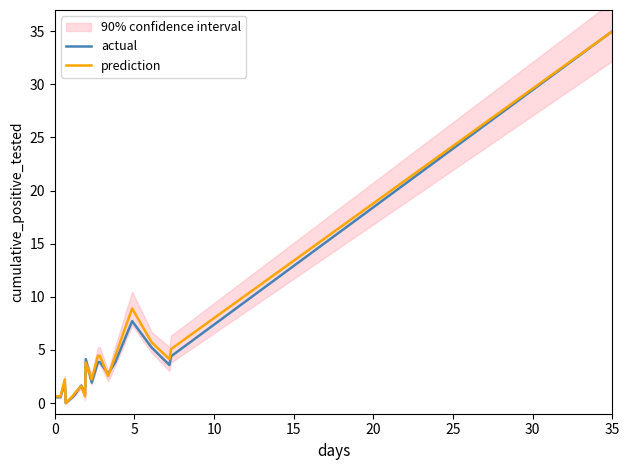

What are all the series names shown in the legend?

actual, prediction